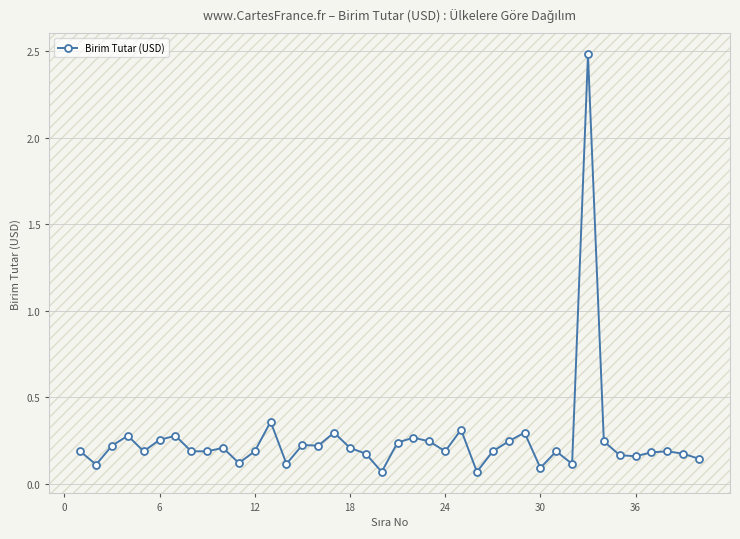

How many lines are shown in the chart?

1